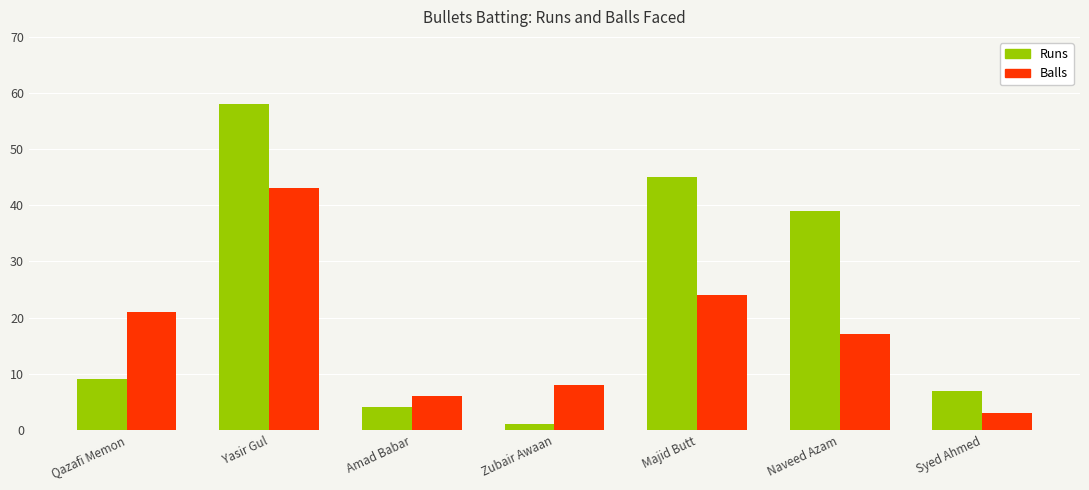

Reading right to left, transcribe all the data shown in this chart.

Runs: 7	39	45	1	4	58	9
Balls: 3	17	24	8	6	43	21